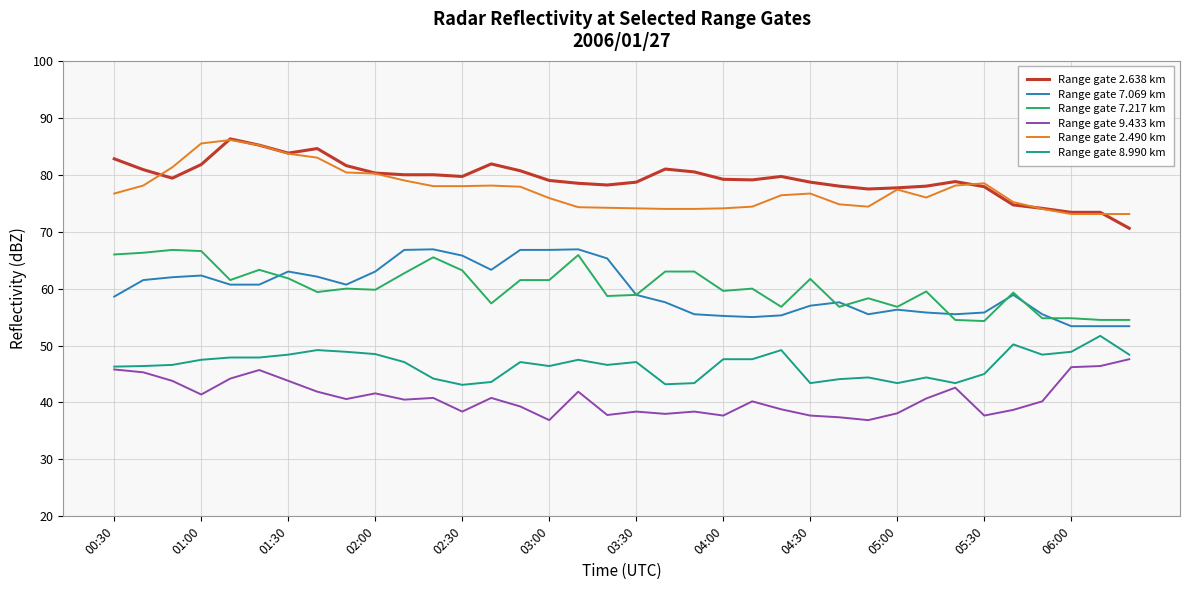

True or false: Range gate 2.490 km and Range gate 7.217 km cross at least once.

False